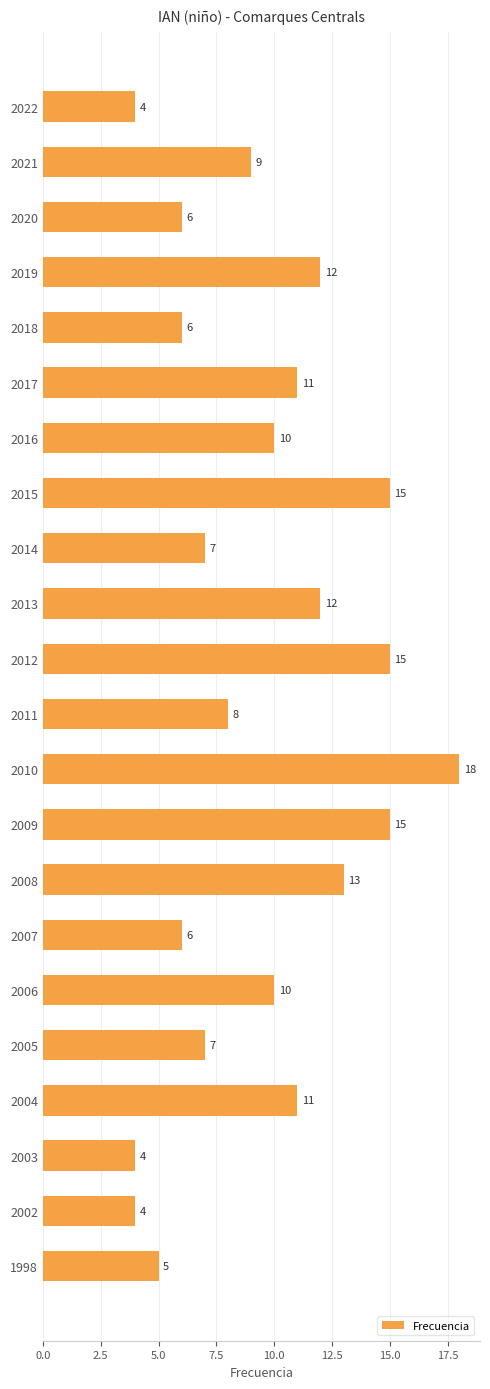

Reading top to bottom, list all the values displayed in this chart.

4	9	6	12	6	11	10	15	7	12	15	8	18	15	13	6	10	7	11	4	4	5